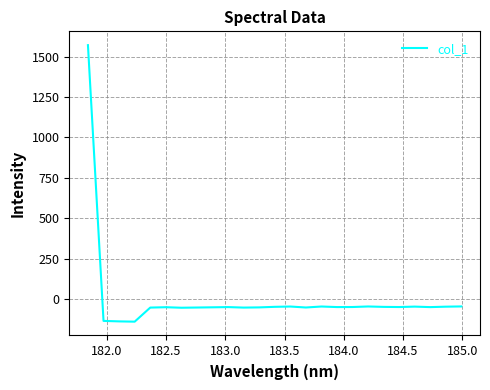

What is the difference between the maximum and minimum values?

1710.2